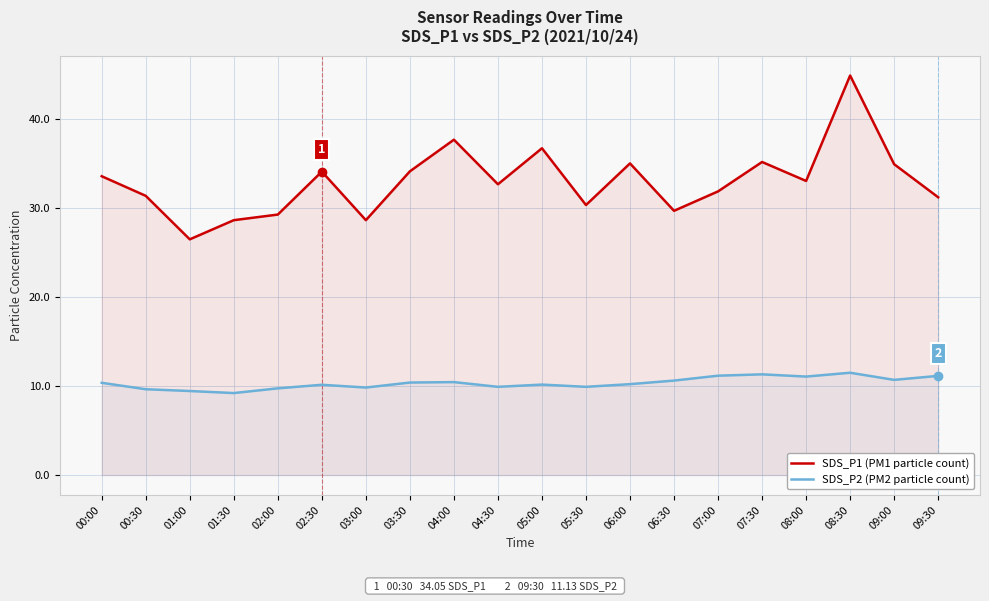

How many values in the SDS_P2 (PM2 particle count) series exceed 10?

13